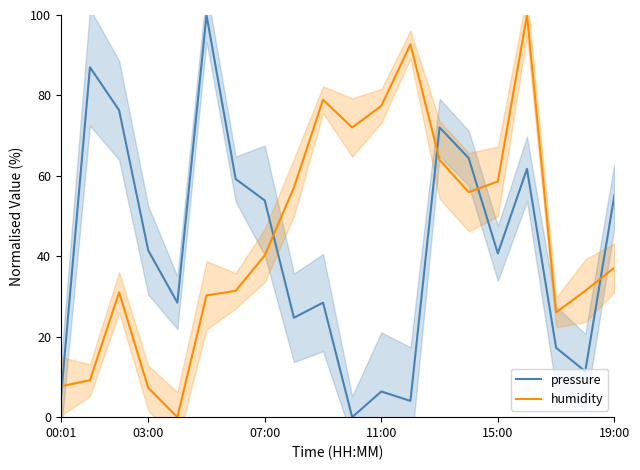

Does the chart have visible grid lines?

No